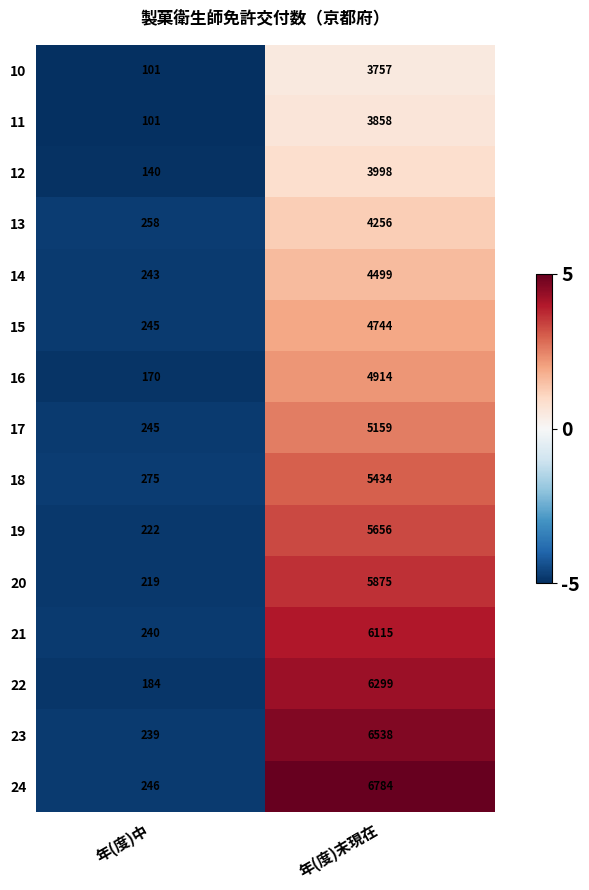

What is the difference between the highest and lowest values at 年(度)中?

174